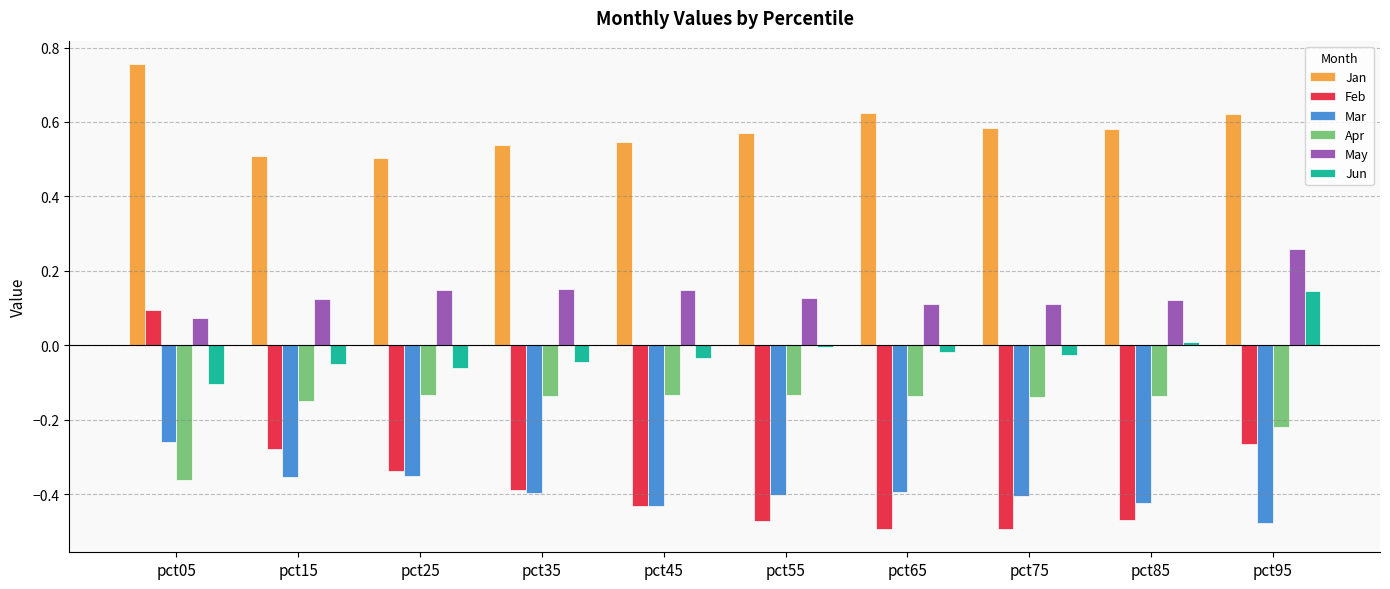

At which label is Feb closest to 0?

pct05